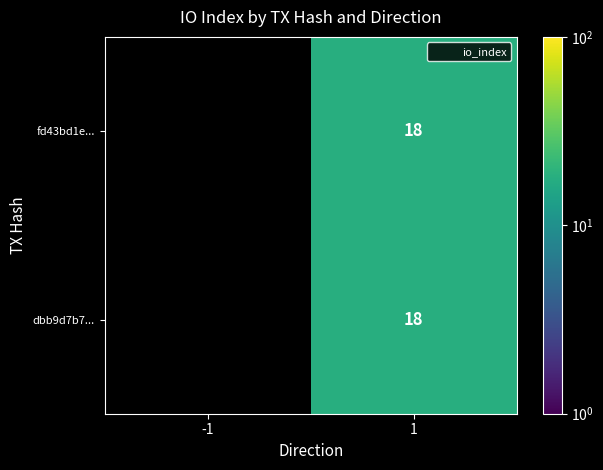

What is the difference between the maximum and minimum values in the dbb9d7b7... series?

18